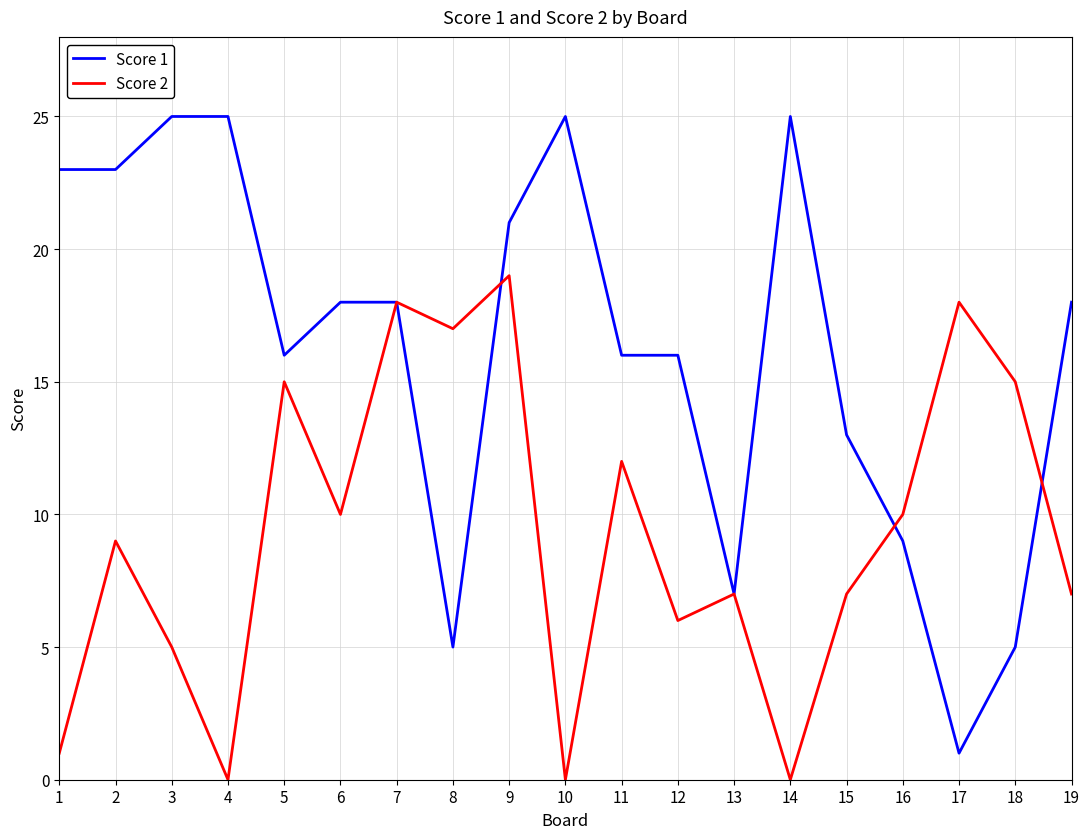

Is it true that Score 1 equals 16 at 11?

True